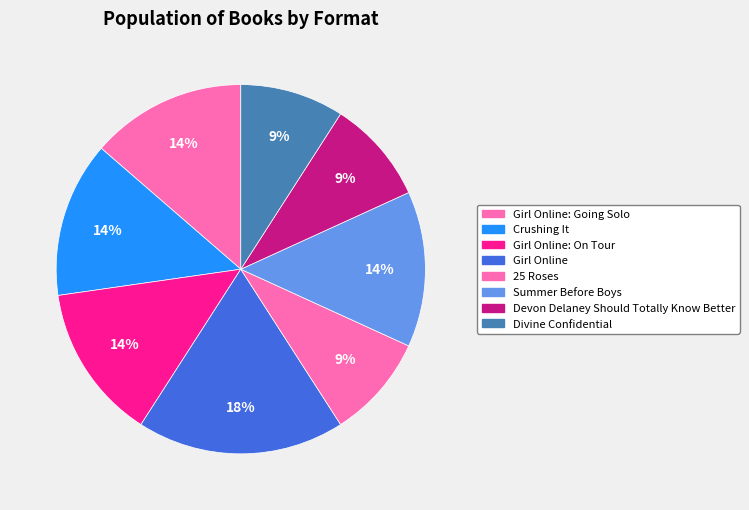

To the nearest percent, what is the average slice percentage?

12%